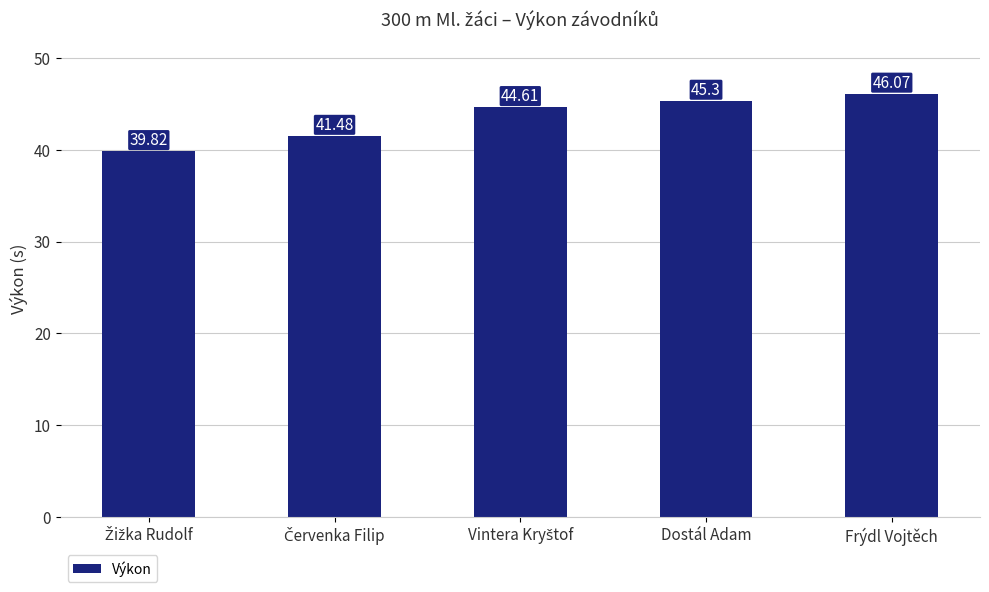

What is the sum of all values?

217.3